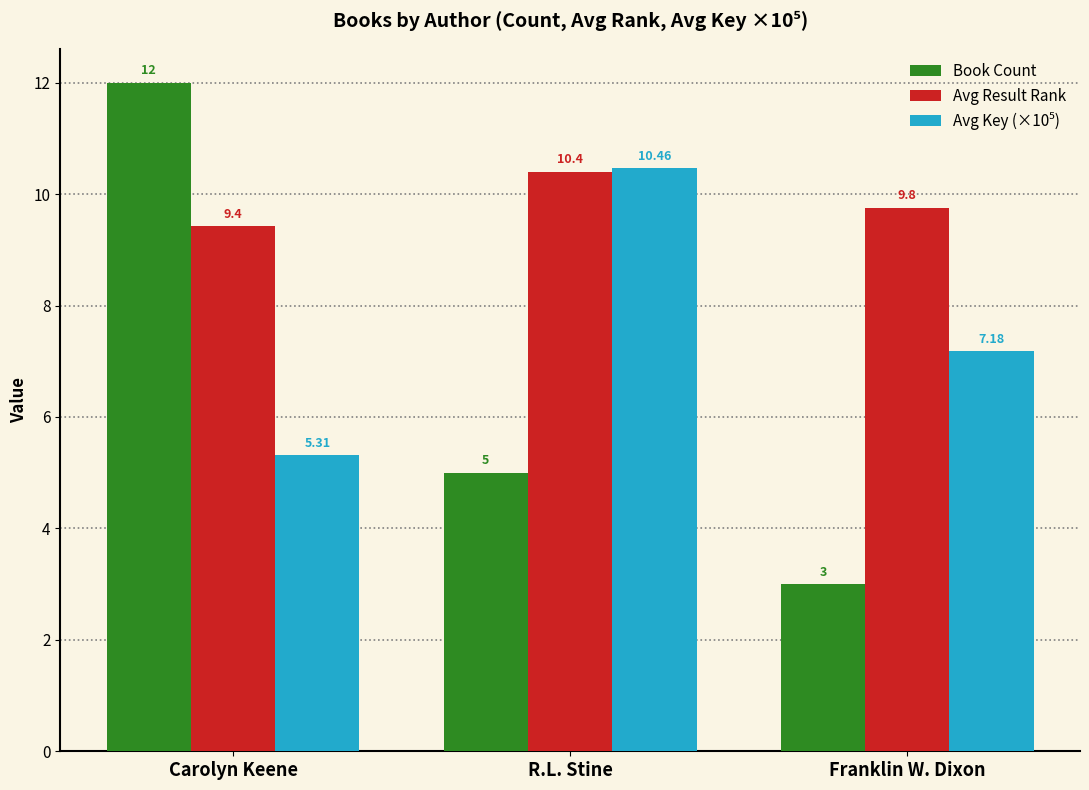

What is the maximum value shown in the chart?

12.0